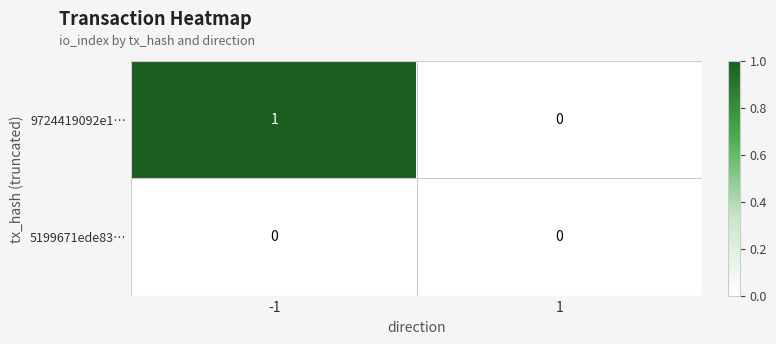

At which category is the sum across all series the highest?

-1